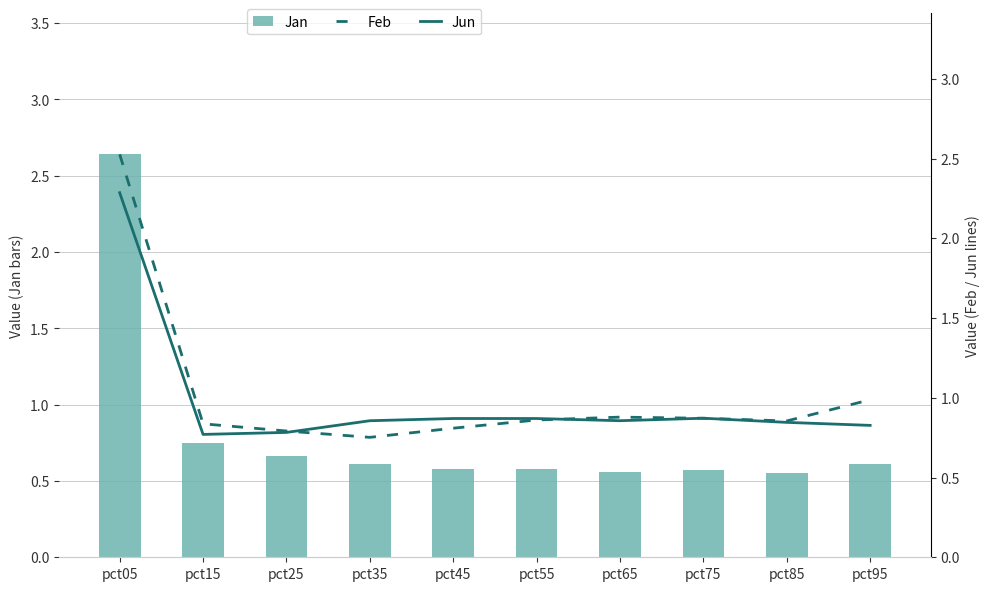

Reading left to right, transcribe all the data shown in this chart.

Jan: pct05=2.6	pct15=0.7	pct25=0.7	pct35=0.6	pct45=0.6	pct55=0.6	pct65=0.6	pct75=0.6	pct85=0.6	pct95=0.6
Feb: pct05=2.5	pct15=0.8	pct25=0.8	pct35=0.8	pct45=0.8	pct55=0.9	pct65=0.9	pct75=0.9	pct85=0.9	pct95=1.0
Jun: pct05=2.3	pct15=0.8	pct25=0.8	pct35=0.9	pct45=0.9	pct55=0.9	pct65=0.9	pct75=0.9	pct85=0.8	pct95=0.8